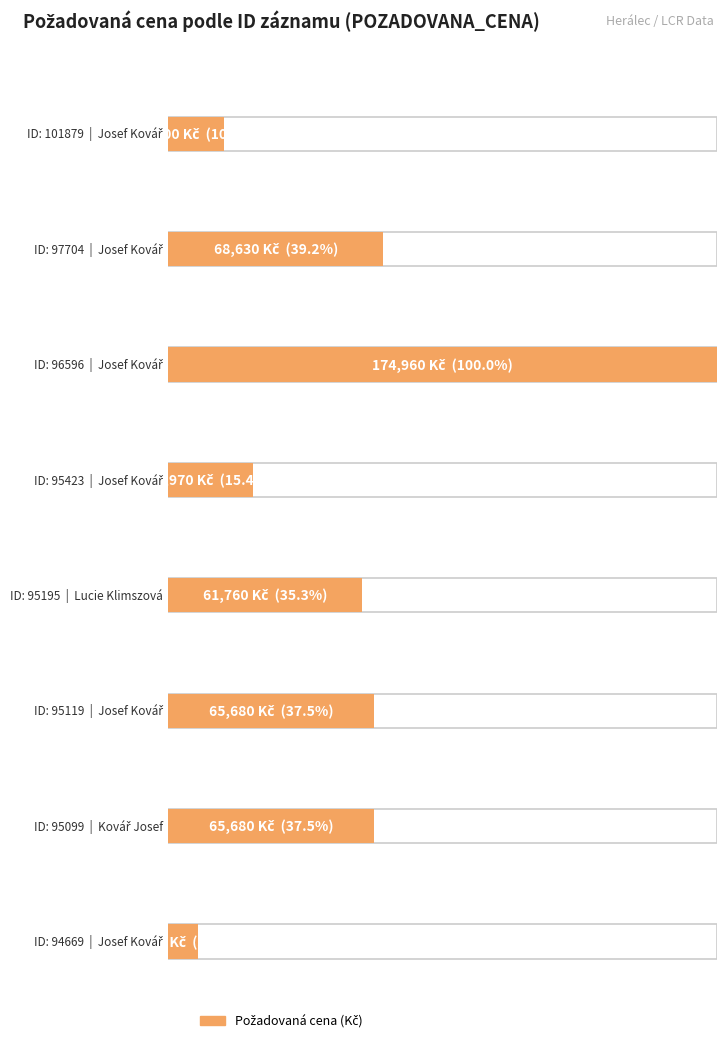

What is the average value?

61355